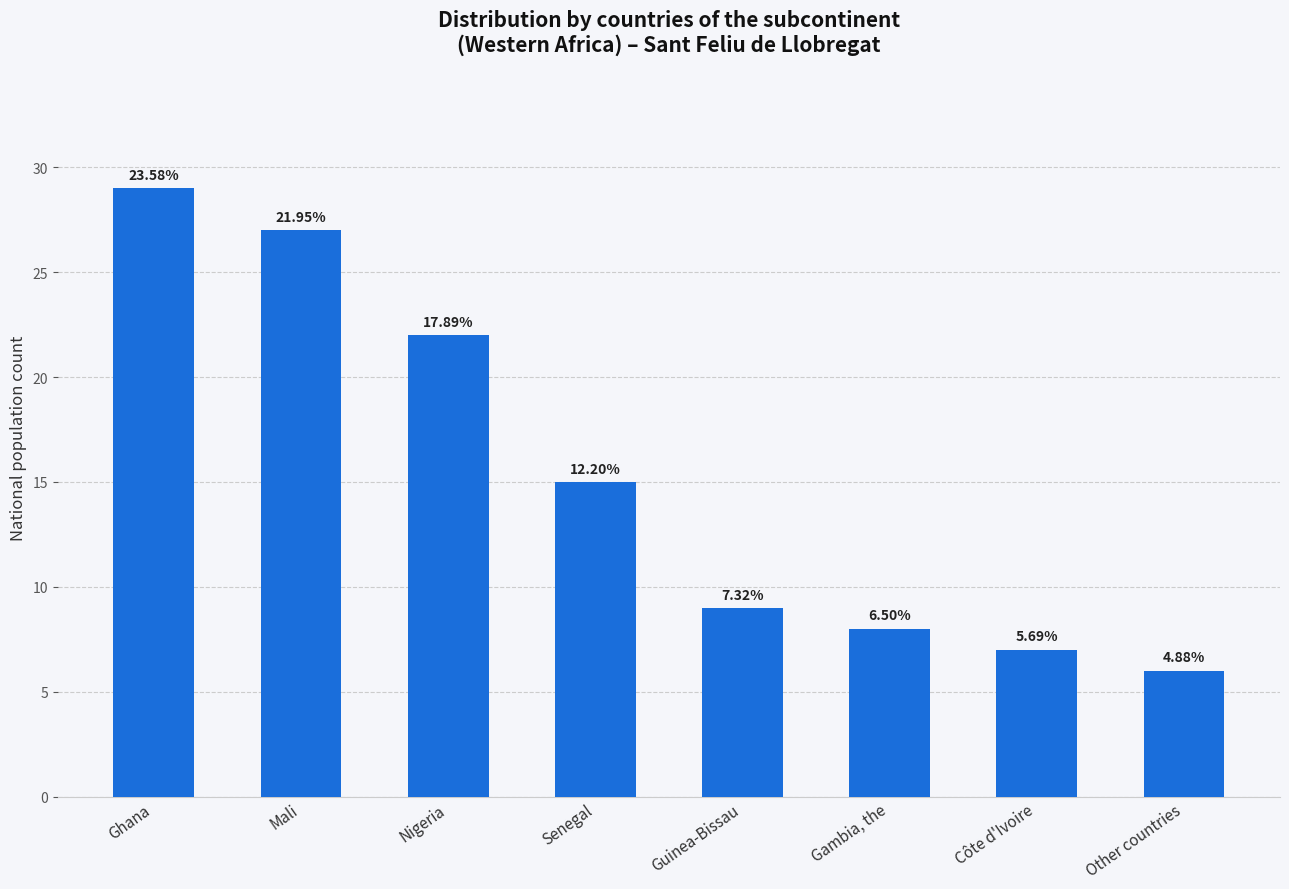

Does the chart contain any negative values?

No